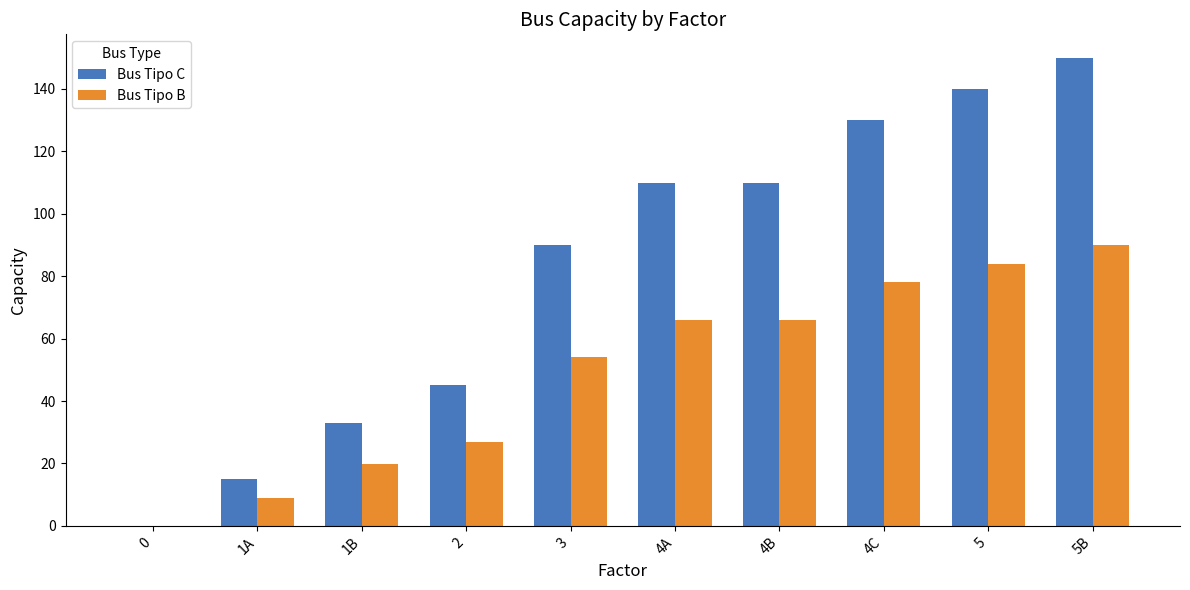

The value of Bus Tipo C at 4C is 130.0. True or false?

True